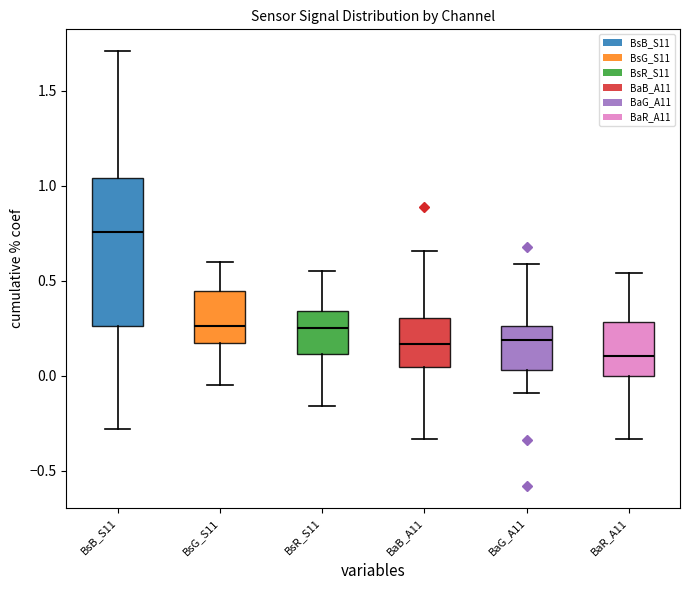

Comparing the boxes themselves (not the whiskers), which one is the tallest?

BsB_S11